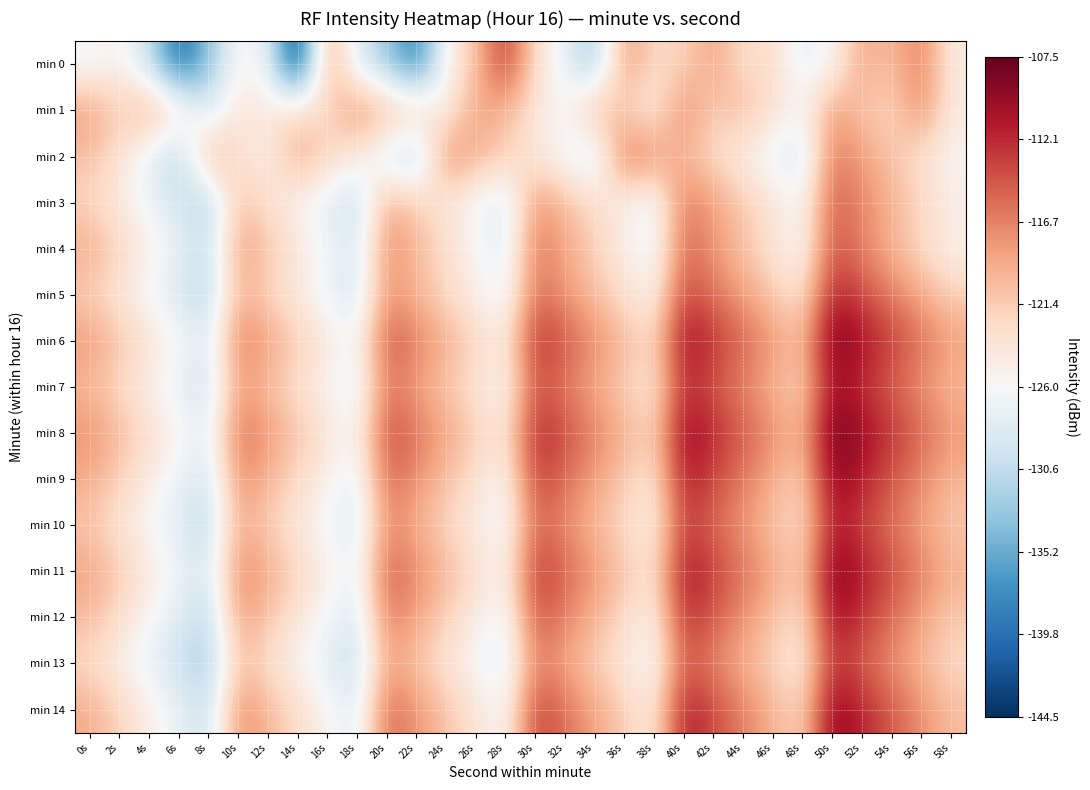

Reading right to left, transcribe all the data shown in this chart.

min 0: 58s=-124.5	56s=-116.2	54s=-120.4	52s=-118.6	50s=-125.9	48s=-127.8	46s=-122.5	44s=-123.0	42s=-118.3	40s=-122.0	38s=-122.4	36s=-117.7	34s=-133.2	32s=-127.5	30s=-122.7	28s=-112.4	26s=-120.6	24s=-125.6	22s=-139.1	20s=-132.9	18s=-128.6	16s=-117.7	14s=-144.5	12s=-127.3	10s=-125.4	8s=-133.6	6s=-140.4	4s=-130.3	2s=-124.9	0s=-126.7
min 1: 58s=-124.1	56s=-116.9	54s=-122.3	52s=-120.7	50s=-118.2	48s=-125.4	46s=-123.1	44s=-119.8	42s=-121.5	40s=-117.0	38s=-124.5	36s=-122.0	34s=-119.0	32s=-126.0	30s=-123.5	28s=-120.0	26s=-118.5	24s=-125.0	22s=-121.0	20s=-119.5	18s=-116.9	16s=-122.8	14s=-122.3	12s=-124.1	10s=-123.4	8s=-128.9	6s=-123.3	4s=-118.8	2s=-121.6	0s=-118.2
min 2: 58s=-125.6	56s=-123.2	54s=-120.8	52s=-118.4	50s=-116.0	48s=-129.6	46s=-127.2	44s=-124.8	42s=-122.4	40s=-120.0	38s=-117.6	36s=-115.2	34s=-129.8	32s=-126.4	30s=-124.0	28s=-121.6	26s=-119.2	24s=-116.8	22s=-132.1	20s=-128.7	18s=-124.3	16s=-121.9	14s=-118.6	12s=-125.1	10s=-122.7	8s=-119.3	6s=-131.5	4s=-127.8	2s=-123.2	0s=-120.5
min 3: 58s=-124.5	56s=-122.0	54s=-119.5	52s=-117.0	50s=-114.5	48s=-126.0	46s=-123.5	44s=-121.0	42s=-118.5	40s=-116.0	38s=-127.5	36s=-125.0	34s=-122.5	32s=-120.0	30s=-117.5	28s=-129.0	26s=-126.5	24s=-124.0	22s=-121.5	20s=-119.0	18s=-130.5	16s=-128.0	14s=-125.5	12s=-123.0	10s=-120.5	8s=-132.0	6s=-129.5	4s=-127.0	2s=-124.5	0s=-122.0
min 4: 58s=-125.2	56s=-122.4	54s=-119.6	52s=-116.8	50s=-114.0	48s=-126.2	46s=-123.4	44s=-120.6	42s=-117.8	40s=-115.0	38s=-127.2	36s=-124.4	34s=-121.6	32s=-118.8	30s=-116.0	28s=-128.2	26s=-125.4	24s=-122.6	22s=-119.8	20s=-117.0	18s=-129.2	16s=-126.4	14s=-123.6	12s=-120.8	10s=-118.0	8s=-130.2	6s=-127.4	4s=-124.6	2s=-121.8	0s=-119.0
min 5: 58s=-121.5	56s=-119.0	54s=-116.5	52s=-114.0	50s=-111.5	48s=-123.5	46s=-121.0	44s=-118.5	42s=-116.0	40s=-113.5	38s=-125.5	36s=-123.0	34s=-120.5	32s=-118.0	30s=-115.5	28s=-127.5	26s=-125.0	24s=-122.5	22s=-120.0	20s=-117.5	18s=-129.5	16s=-127.0	14s=-124.5	12s=-122.0	10s=-119.5	8s=-131.5	6s=-129.0	4s=-126.5	2s=-124.0	0s=-121.5
min 6: 58s=-118.4	56s=-115.8	54s=-113.2	52s=-110.6	50s=-108.0	48s=-120.4	46s=-117.8	44s=-115.2	42s=-112.6	40s=-110.0	38s=-122.4	36s=-119.8	34s=-117.2	32s=-114.6	30s=-112.0	28s=-124.4	26s=-121.8	24s=-119.2	22s=-116.6	20s=-114.0	18s=-126.4	16s=-123.8	14s=-121.2	12s=-118.6	10s=-116.0	8s=-128.4	6s=-125.8	4s=-123.2	2s=-120.6	0s=-118.0
min 7: 58s=-120.0	56s=-117.5	54s=-115.0	52s=-112.5	50s=-110.0	48s=-122.0	46s=-119.5	44s=-117.0	42s=-114.5	40s=-112.0	38s=-124.0	36s=-121.5	34s=-119.0	32s=-116.5	30s=-114.0	28s=-126.0	26s=-123.5	24s=-121.0	22s=-118.5	20s=-116.0	18s=-128.0	16s=-125.5	14s=-123.0	12s=-120.5	10s=-118.0	8s=-130.0	6s=-127.5	4s=-125.0	2s=-122.5	0s=-120.0
min 8: 58s=-117.9	56s=-115.3	54s=-112.7	52s=-110.1	50s=-107.5	48s=-119.9	46s=-117.3	44s=-114.7	42s=-112.1	40s=-109.5	38s=-121.9	36s=-119.3	34s=-116.7	32s=-114.1	30s=-111.5	28s=-123.9	26s=-121.3	24s=-118.7	22s=-116.1	20s=-113.5	18s=-125.9	16s=-123.3	14s=-120.7	12s=-118.1	10s=-115.5	8s=-127.9	6s=-125.3	4s=-122.7	2s=-120.1	0s=-117.5
min 9: 58s=-119.8	56s=-117.1	54s=-114.4	52s=-111.7	50s=-109.0	48s=-121.8	46s=-119.1	44s=-116.4	42s=-113.7	40s=-111.0	38s=-123.8	36s=-121.1	34s=-118.4	32s=-115.7	30s=-113.0	28s=-125.8	26s=-123.1	24s=-120.4	22s=-117.7	20s=-115.0	18s=-127.8	16s=-125.1	14s=-122.4	12s=-119.7	10s=-117.0	8s=-129.8	6s=-127.1	4s=-124.4	2s=-121.7	0s=-119.0
min 10: 58s=-121.0	56s=-118.5	54s=-116.0	52s=-113.5	50s=-111.0	48s=-123.0	46s=-120.5	44s=-118.0	42s=-115.5	40s=-113.0	38s=-125.0	36s=-122.5	34s=-120.0	32s=-117.5	30s=-115.0	28s=-127.0	26s=-124.5	24s=-122.0	22s=-119.5	20s=-117.0	18s=-129.0	16s=-126.5	14s=-124.0	12s=-121.5	10s=-119.0	8s=-131.0	6s=-128.5	4s=-126.0	2s=-123.5	0s=-121.0
min 11: 58s=-119.3	56s=-116.6	54s=-113.9	52s=-111.2	50s=-108.5	48s=-121.3	46s=-118.6	44s=-115.9	42s=-113.2	40s=-110.5	38s=-123.3	36s=-120.6	34s=-117.9	32s=-115.2	30s=-112.5	28s=-125.3	26s=-122.6	24s=-119.9	22s=-117.2	20s=-114.5	18s=-127.3	16s=-124.6	14s=-121.9	12s=-119.2	10s=-116.5	8s=-129.3	6s=-126.6	4s=-123.9	2s=-121.2	0s=-118.5
min 12: 58s=-121.2	56s=-118.4	54s=-115.6	52s=-112.8	50s=-110.0	48s=-123.2	46s=-120.4	44s=-117.6	42s=-114.8	40s=-112.0	38s=-125.2	36s=-122.4	34s=-119.6	32s=-116.8	30s=-114.0	28s=-127.2	26s=-124.4	24s=-121.6	22s=-118.8	20s=-116.0	18s=-129.2	16s=-126.4	14s=-123.6	12s=-120.8	10s=-118.0	8s=-131.2	6s=-128.4	4s=-125.6	2s=-122.8	0s=-120.0
min 13: 58s=-122.5	56s=-120.0	54s=-117.5	52s=-115.0	50s=-112.5	48s=-124.5	46s=-122.0	44s=-119.5	42s=-117.0	40s=-114.5	38s=-126.5	36s=-124.0	34s=-121.5	32s=-119.0	30s=-116.5	28s=-128.5	26s=-126.0	24s=-123.5	22s=-121.0	20s=-118.5	18s=-130.5	16s=-128.0	14s=-125.5	12s=-123.0	10s=-120.5	8s=-132.5	6s=-130.0	4s=-127.5	2s=-125.0	0s=-122.5
min 14: 58s=-120.2	56s=-117.4	54s=-114.6	52s=-111.8	50s=-109.0	48s=-122.2	46s=-119.4	44s=-116.6	42s=-113.8	40s=-111.0	38s=-124.2	36s=-121.4	34s=-118.6	32s=-115.8	30s=-113.0	28s=-126.2	26s=-123.4	24s=-120.6	22s=-117.8	20s=-115.0	18s=-128.2	16s=-125.4	14s=-122.6	12s=-119.8	10s=-117.0	8s=-130.2	6s=-127.4	4s=-124.6	2s=-121.8	0s=-119.0